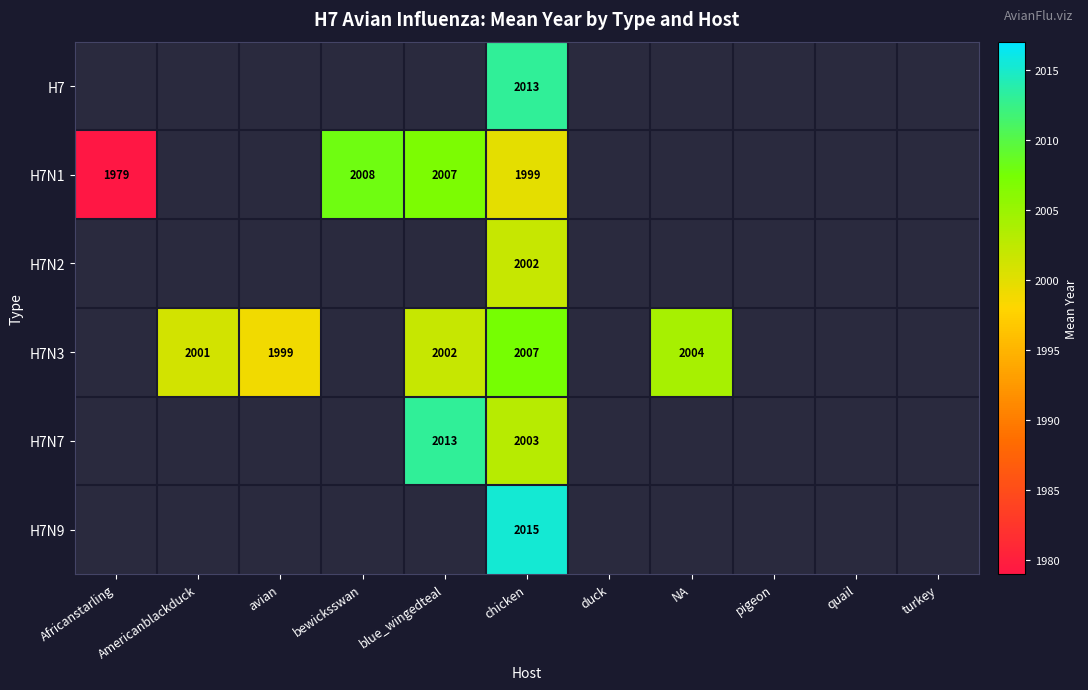

The H7N3 series shows 2658.4 at NA. True or false?

False